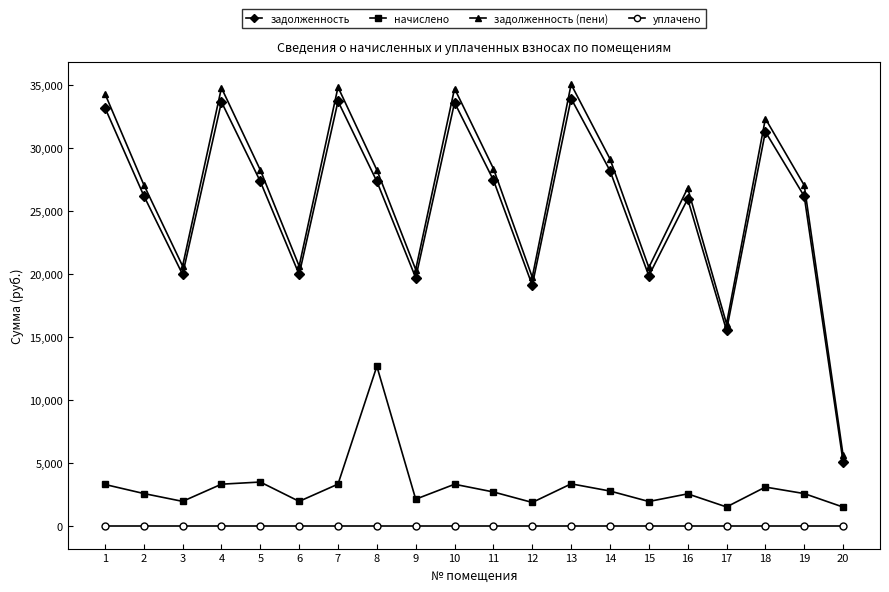

How many categories are shown in the chart?

20